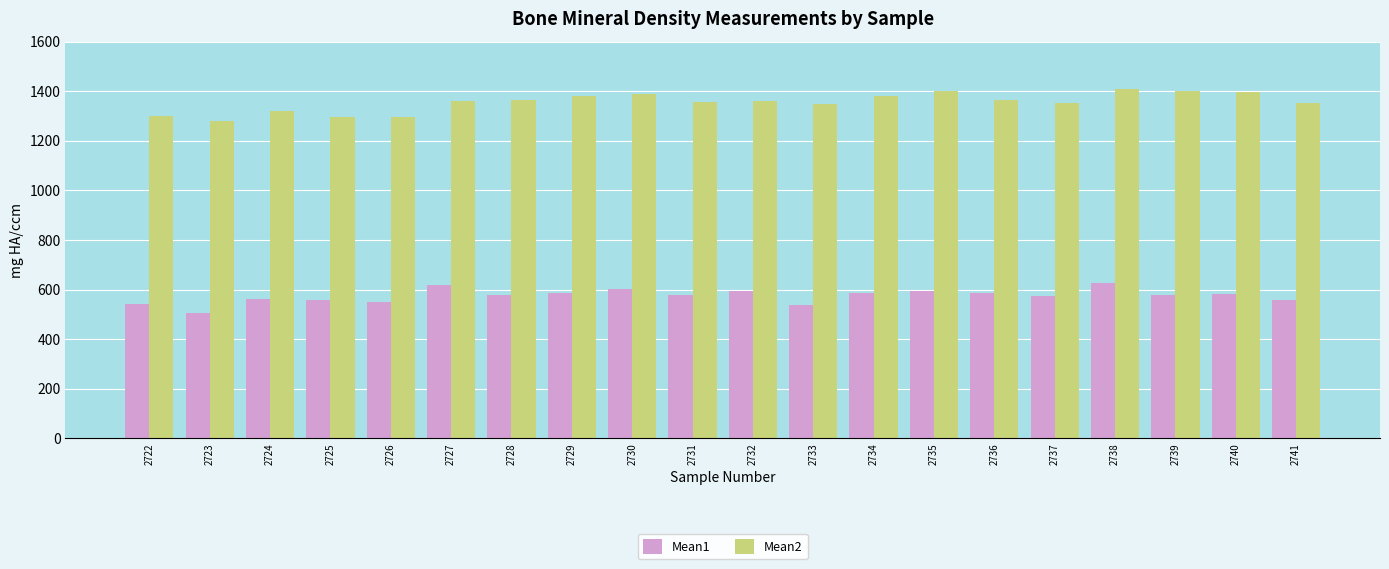

Between 2724 and 2728, which series saw the biggest shift?

Mean2